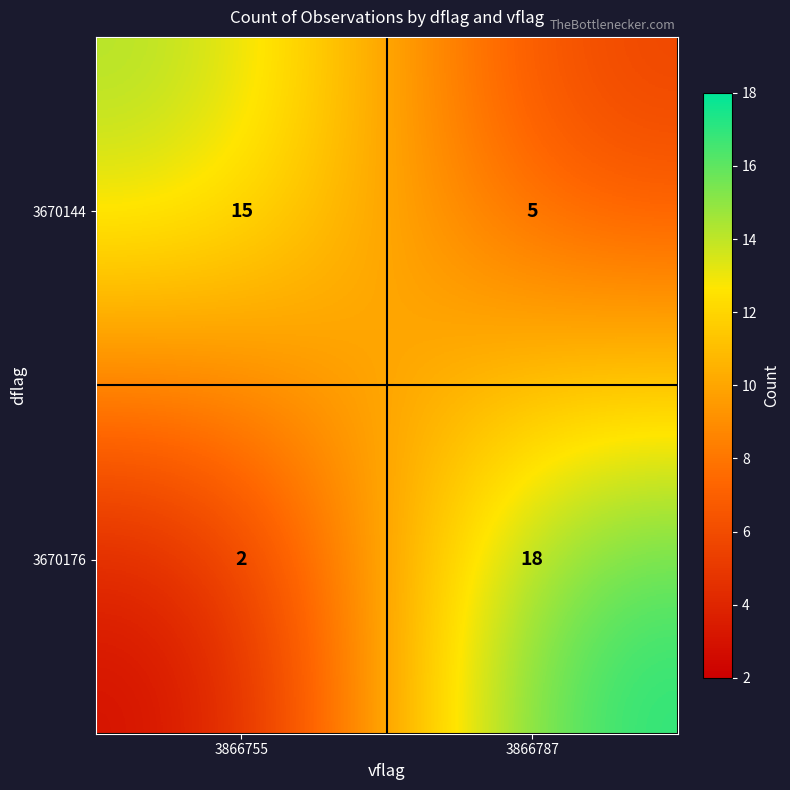

Which series has the largest range (max minus min)?

3670176